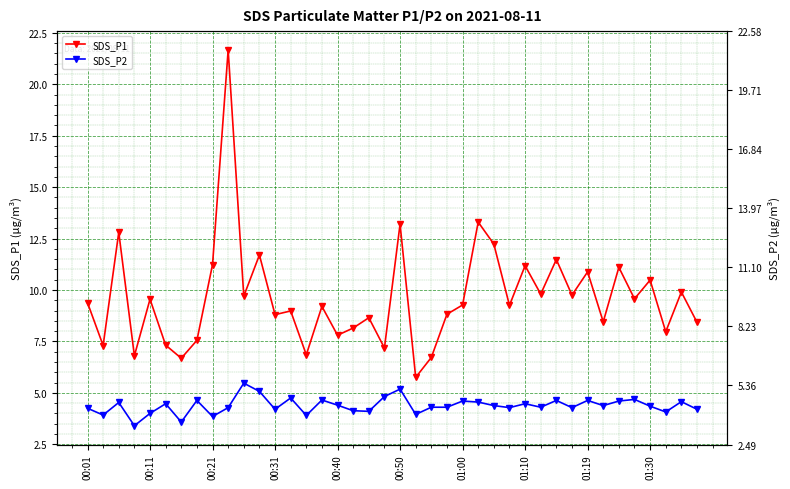

How many data points does each series have?

40